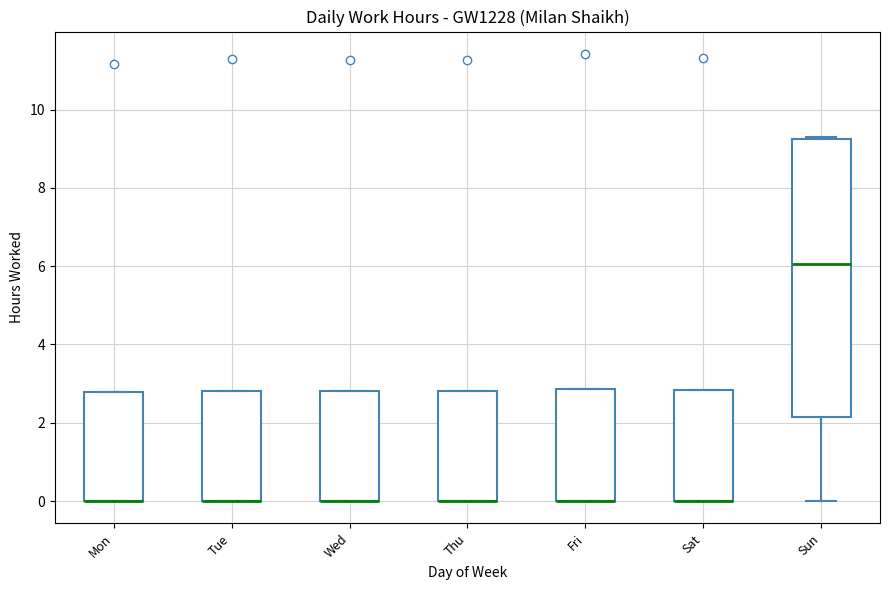

Reading left to right, read every box against the y-axis: the position of its median line, the range the box covers, and the ends of its whiskers. The values are not printed on the chart, so give them approximately, as read against the axis.

Mon: median 0.0 (drawn on the box's lower edge), box 0.0 to 2.8, whiskers 0.0 to 2.8
Tue: median 0.0 (drawn on the box's lower edge), box 0.0 to 2.8, whiskers 0.0 to 2.8
Wed: median 0.0 (drawn on the box's lower edge), box 0.0 to 2.8, whiskers 0.0 to 2.8
Thu: median 0.0 (drawn on the box's lower edge), box 0.0 to 2.8, whiskers 0.0 to 2.8
Fri: median 0.0 (drawn on the box's lower edge), box 0.0 to 2.8, whiskers 0.0 to 2.8
Sat: median 0.0 (drawn on the box's lower edge), box 0.0 to 2.8, whiskers 0.0 to 2.8
Sun: median 6.0, box 2.2 to 9.2, whiskers 0.0 to 9.4